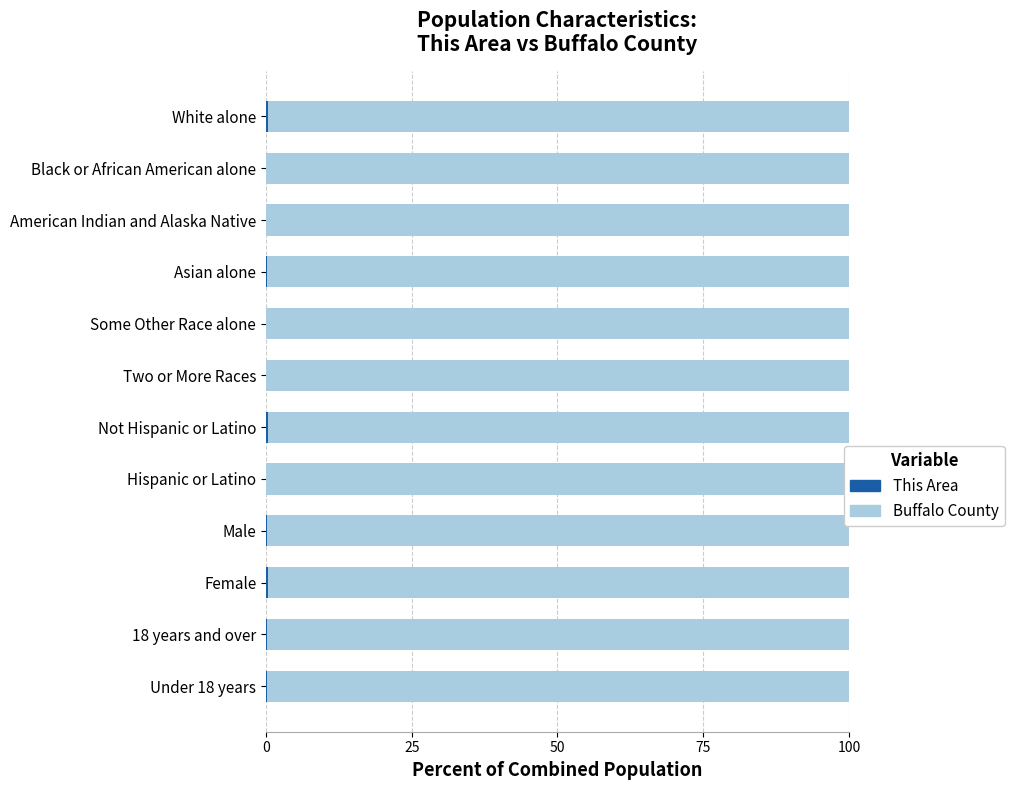

What is the average value of the This Area series?

0.1